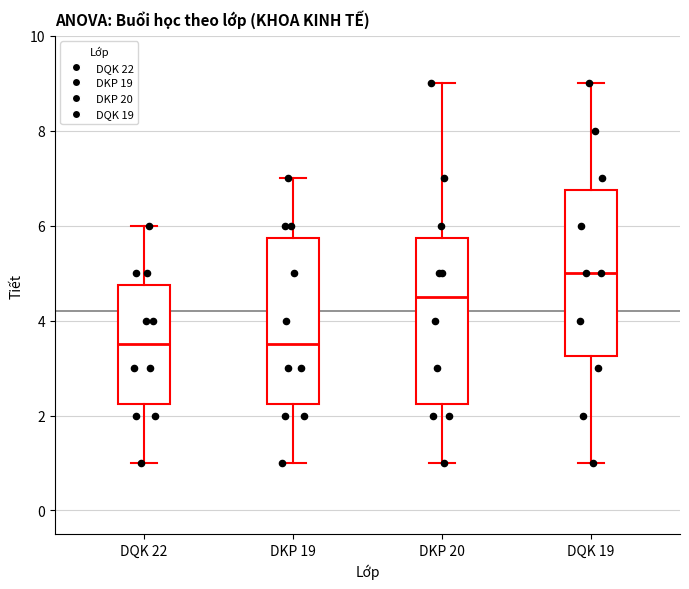

Reading left to right, read every box against the y-axis: the position of its median line, the range the box covers, and the ends of its whiskers. The values are not printed on the chart, so give them approximately, as read against the axis.

DQK 22: median 3.6, box 2.2 to 4.8, whiskers 1.0 to 6.0
DKP 19: median 3.6, box 2.2 to 5.8, whiskers 1.0 to 7.0
DKP 20: median 4.6, box 2.2 to 5.8, whiskers 1.0 to 9.0
DQK 19: median 5.0, box 3.2 to 6.8, whiskers 1.0 to 9.0